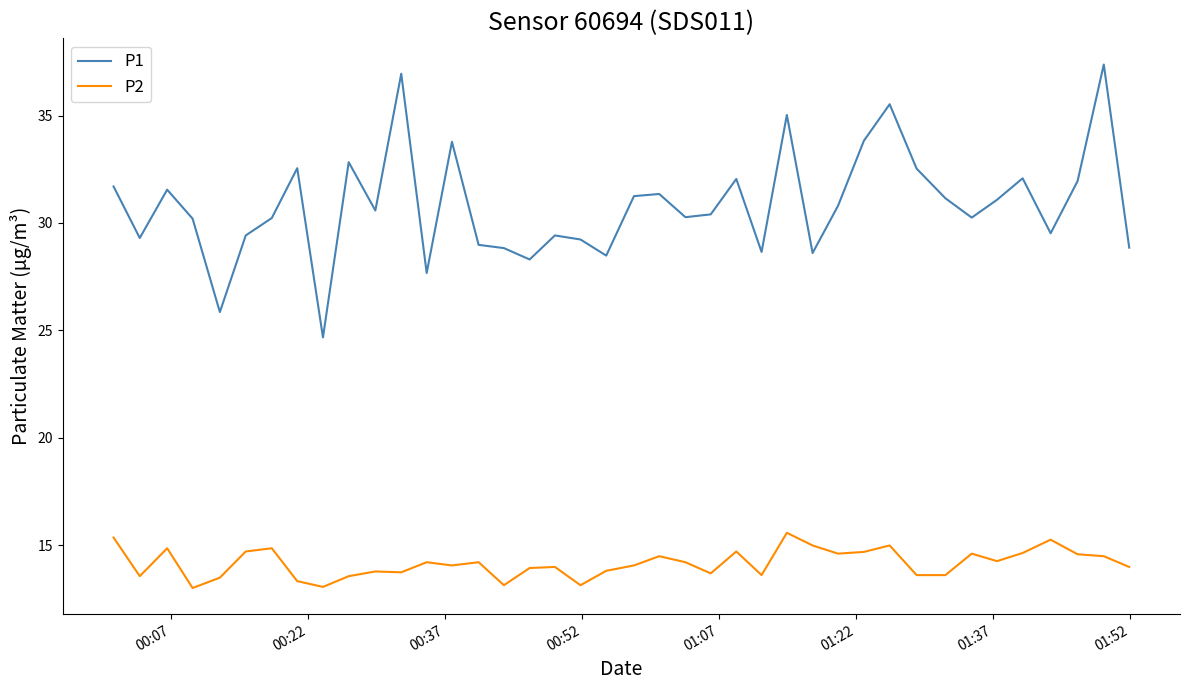

Which series has the widest spread of values?

P1